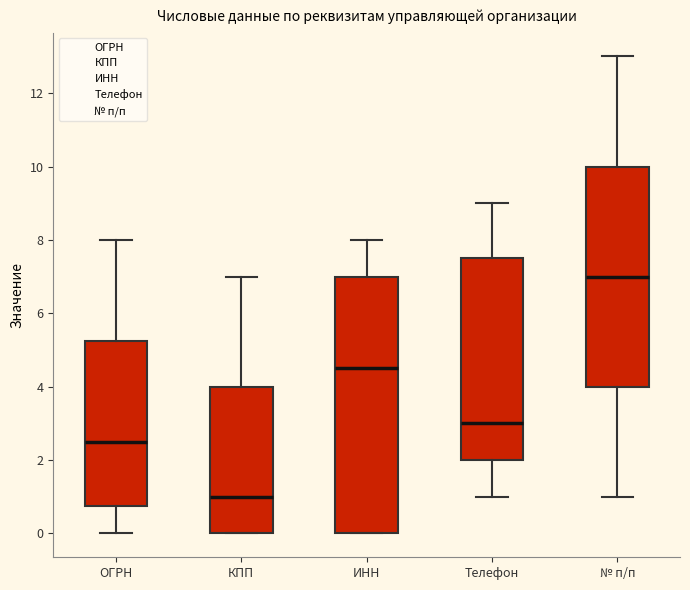

Where is the lower edge of the box for КПП on the y-axis? The values are not printed on the chart, so give them approximately, as read against the axis.

0.0